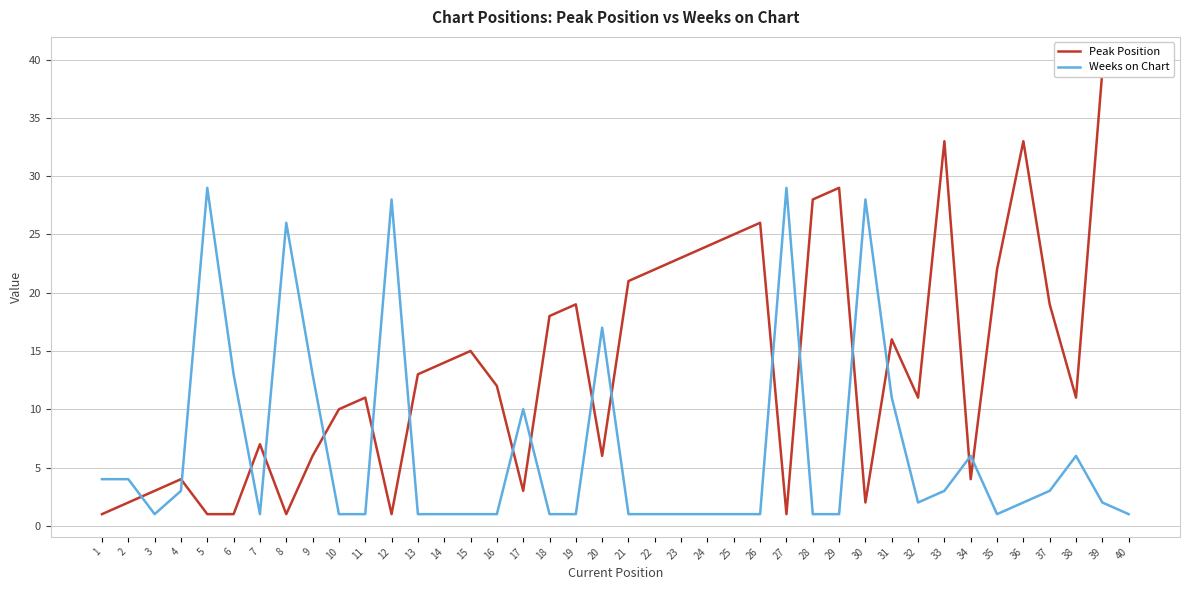

What is the sum of all Weeks on Chart values?

259